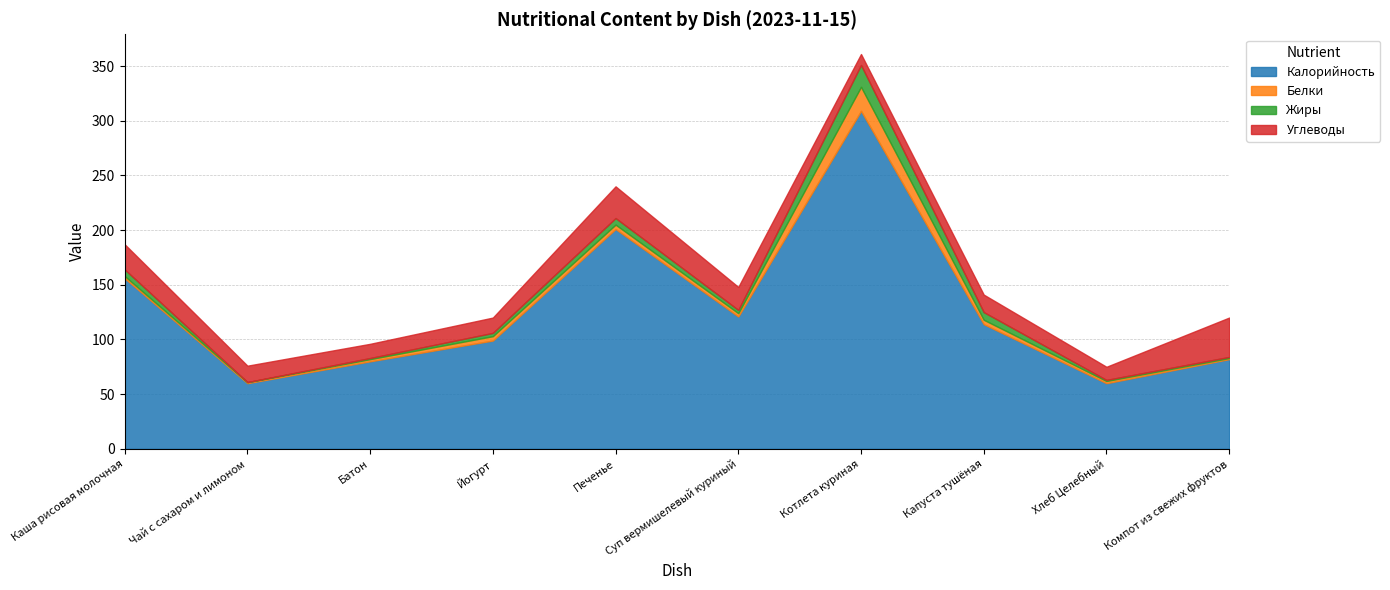

What is the maximum value shown in the chart?

309